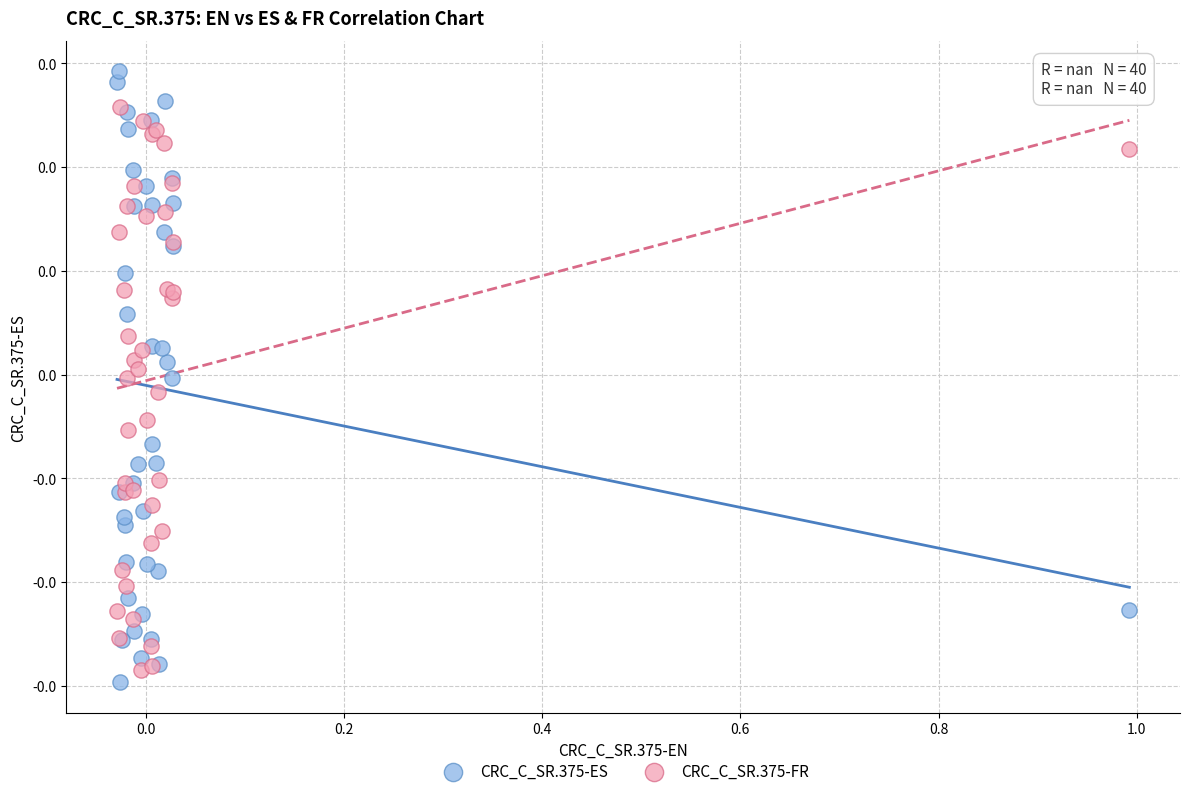

Which series contains the lowest Y value?

CRC_C_SR.375-ES